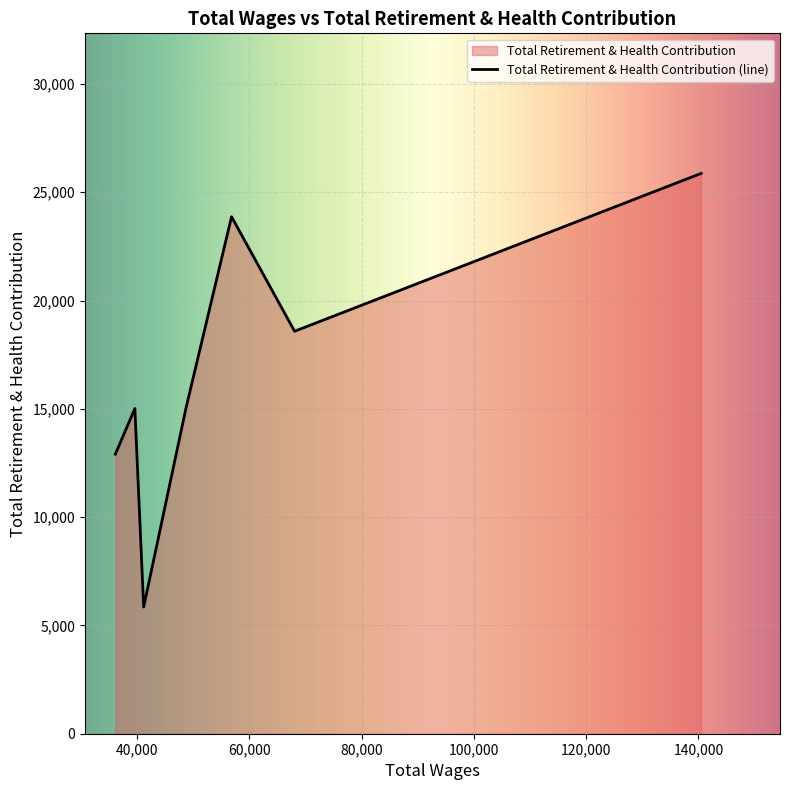

How many lines are shown in the chart?

1